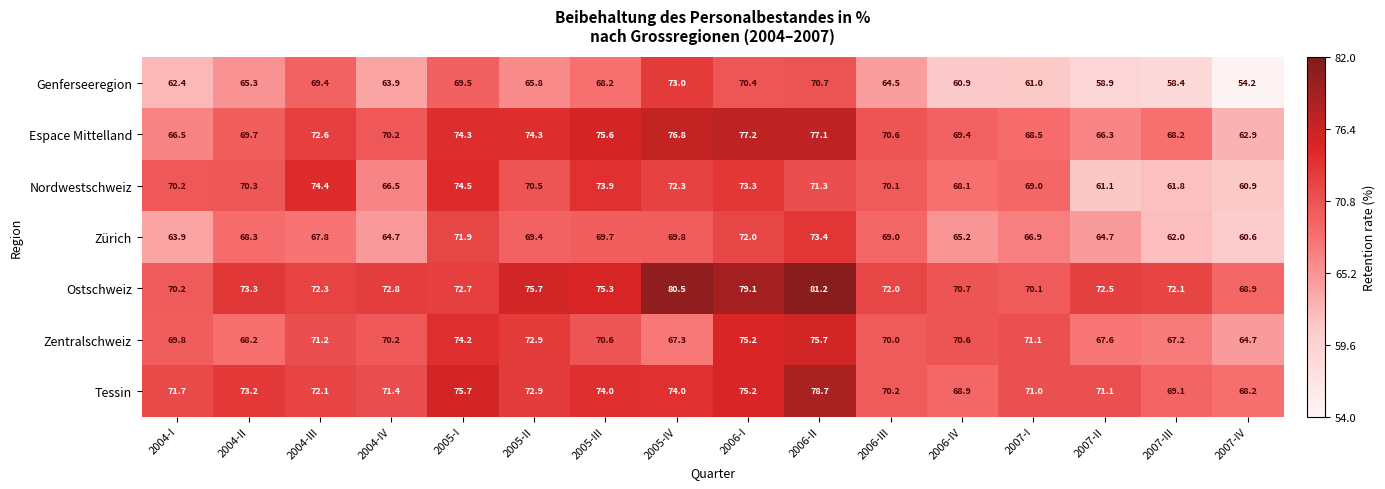

Read the Zentralschweiz value at 2005-II.

72.9